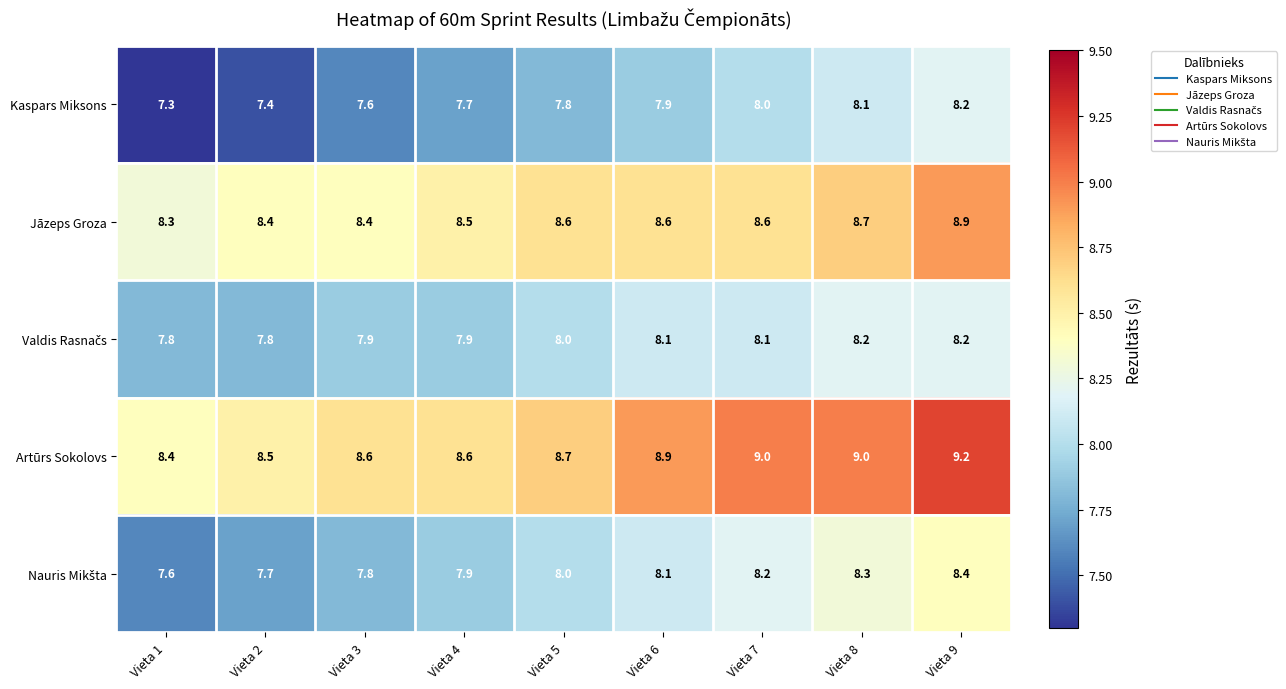

What is the maximum value shown in the chart?

9.2